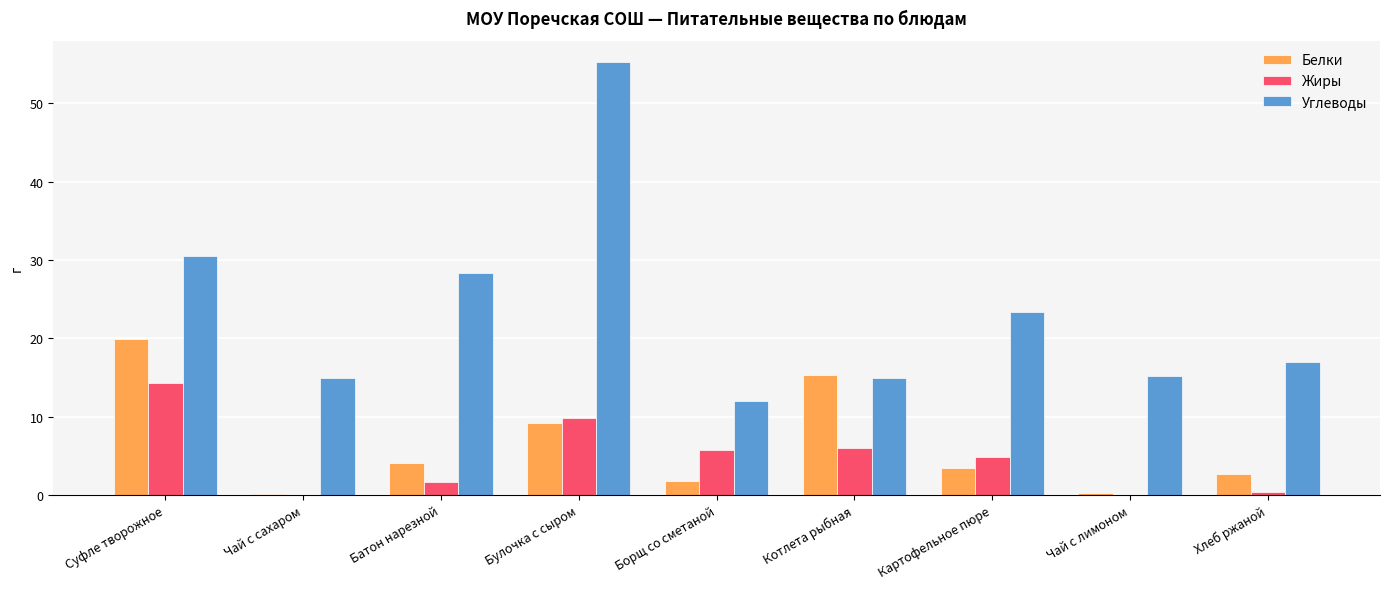

Is the value of Углеводы at Батон нарезной greater than the value of Белки at Борщ со сметаной?

Yes